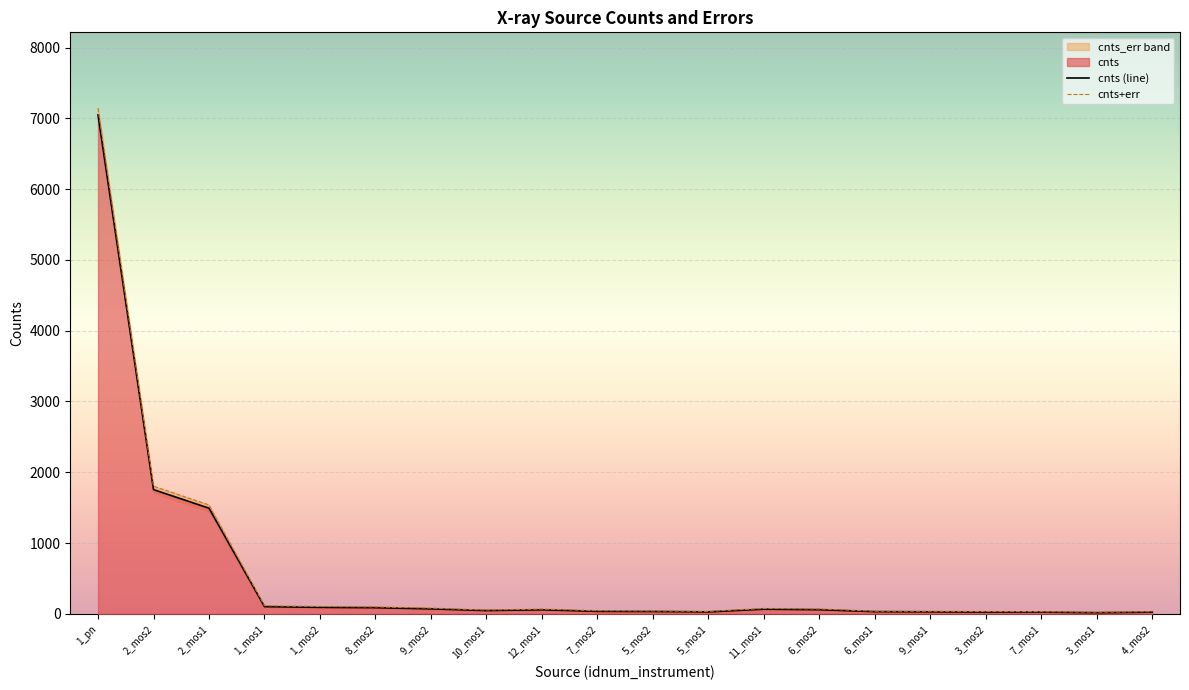

Reading left to right, transcribe all the data shown in this chart.

7048.7	1754.8	1492.6	102.0	91.7	86.9	70.2	46.1	57.3	35.2	33.1	27.5	65.9	58.6	31.0	28.2	24.2	24.6	16.3	23.8